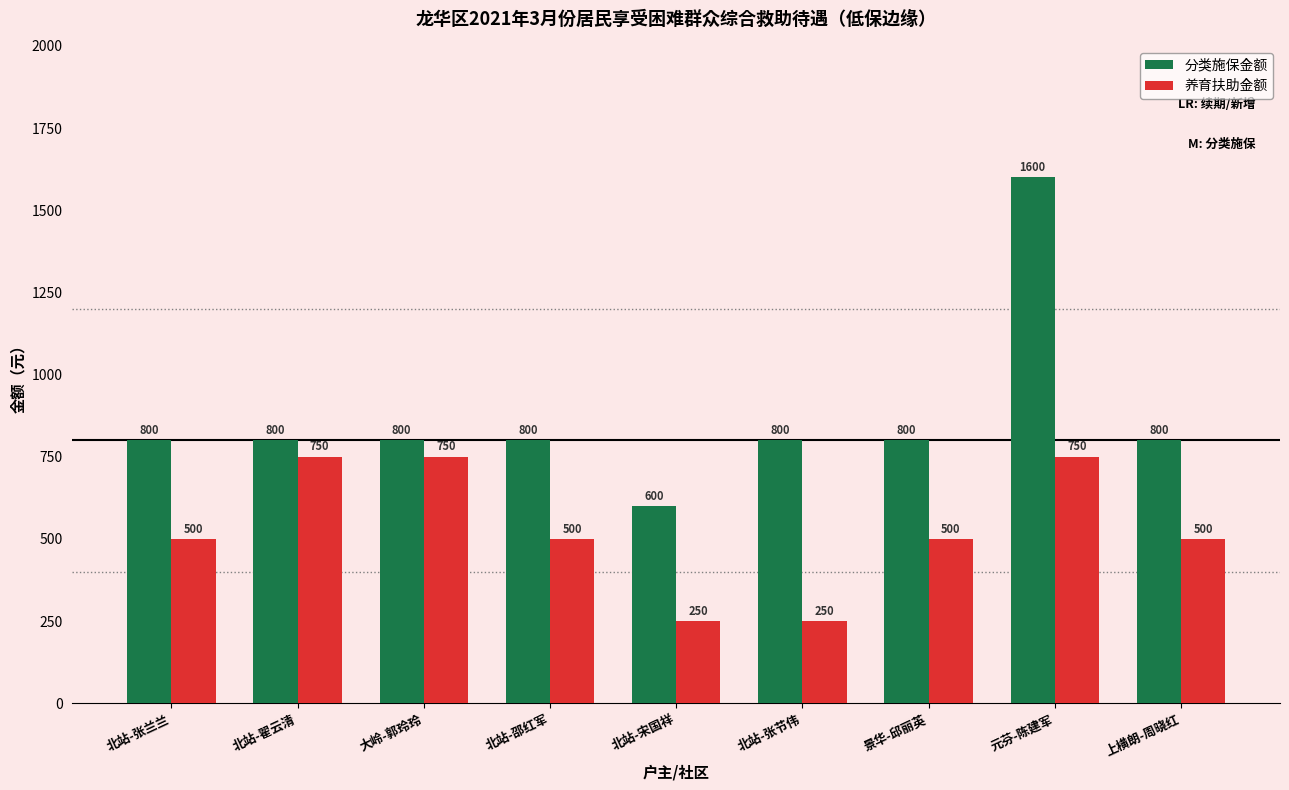

Which series changed the most between 大岭-郭玲玲 and 景华-邱丽英?

养育扶助金额